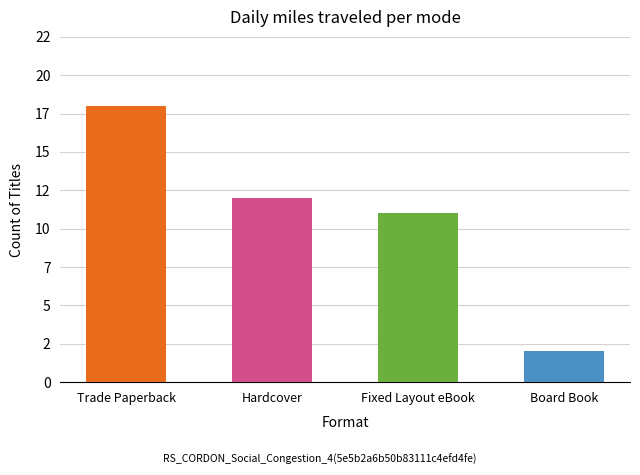

Where is the data nearest to the value 10?

Fixed Layout eBook